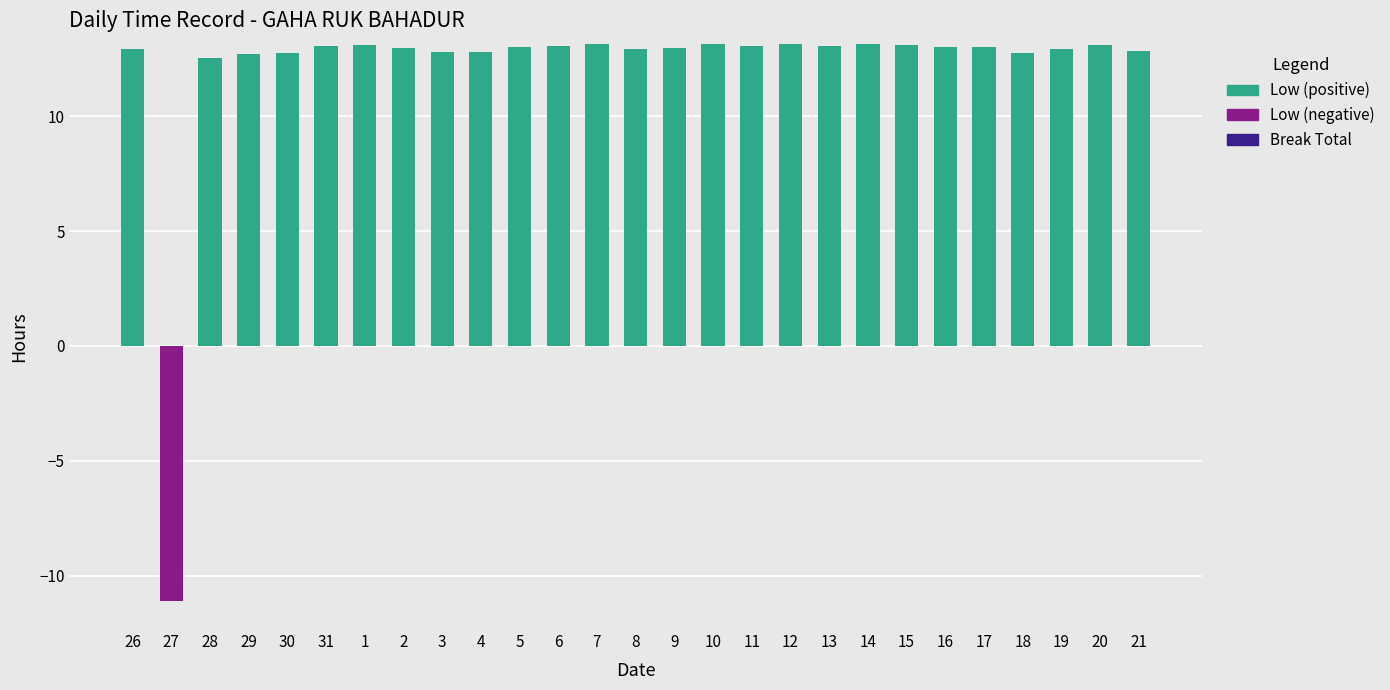

Count the number of data series in this chart.

3